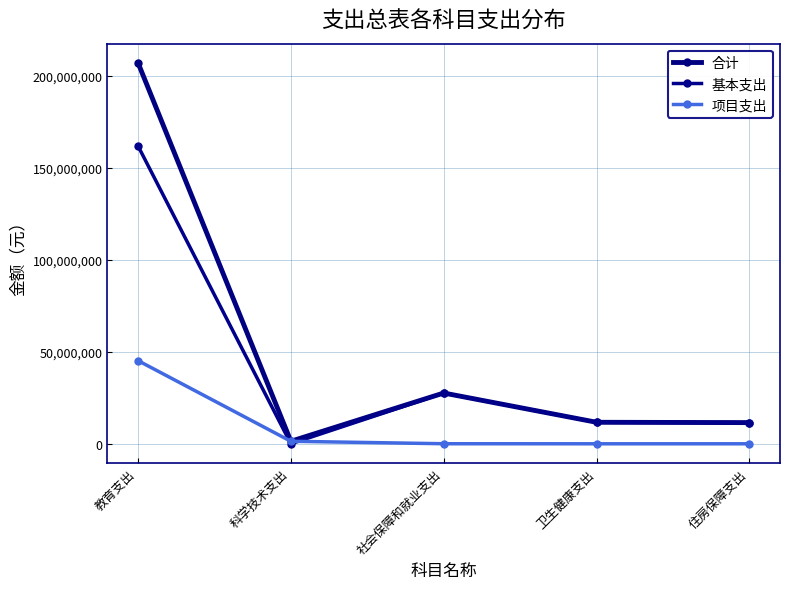

Read the 项目支出 value at 教育支出.

45175000